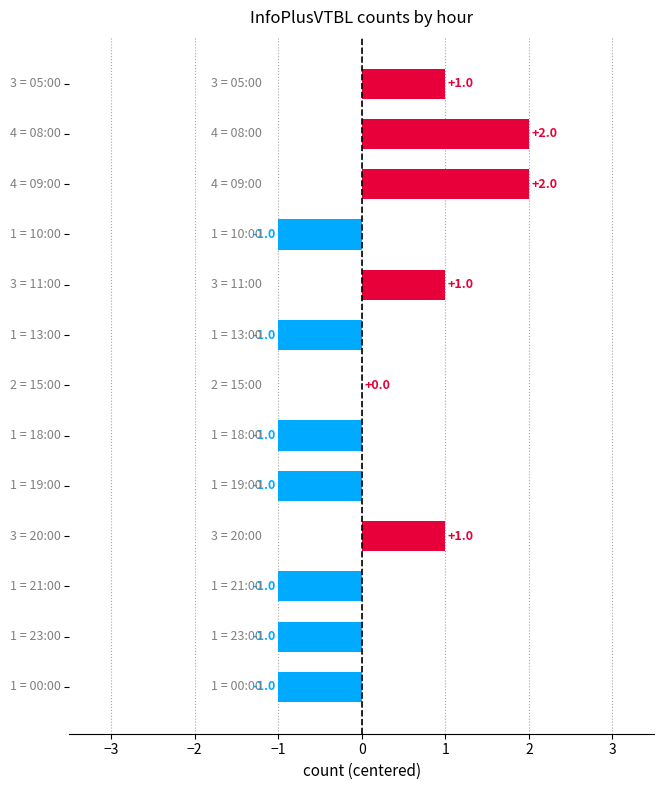

How many values are between -1 and 1?

11